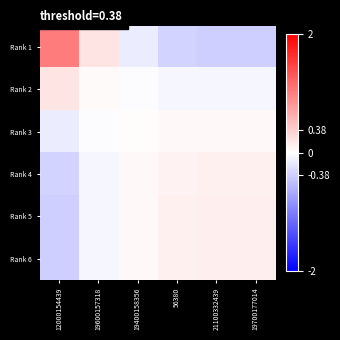

Reading left to right, list all the values displayed in this chart.

Rank 1: 12000154439=1.0	19600157318=0.2	19400158356=-0.2	56380=-0.3	21100332439=-0.4	19700177014=-0.4
Rank 2: 12000154439=0.2	19600157318=0.0	19400158356=-0.0	56380=-0.1	21100332439=-0.1	19700177014=-0.1
Rank 3: 12000154439=-0.2	19600157318=-0.0	19400158356=0.0	56380=0.0	21100332439=0.1	19700177014=0.1
Rank 4: 12000154439=-0.3	19600157318=-0.1	19400158356=0.0	56380=0.1	21100332439=0.1	19700177014=0.1
Rank 5: 12000154439=-0.4	19600157318=-0.1	19400158356=0.1	56380=0.1	21100332439=0.1	19700177014=0.1
Rank 6: 12000154439=-0.4	19600157318=-0.1	19400158356=0.1	56380=0.1	21100332439=0.1	19700177014=0.1